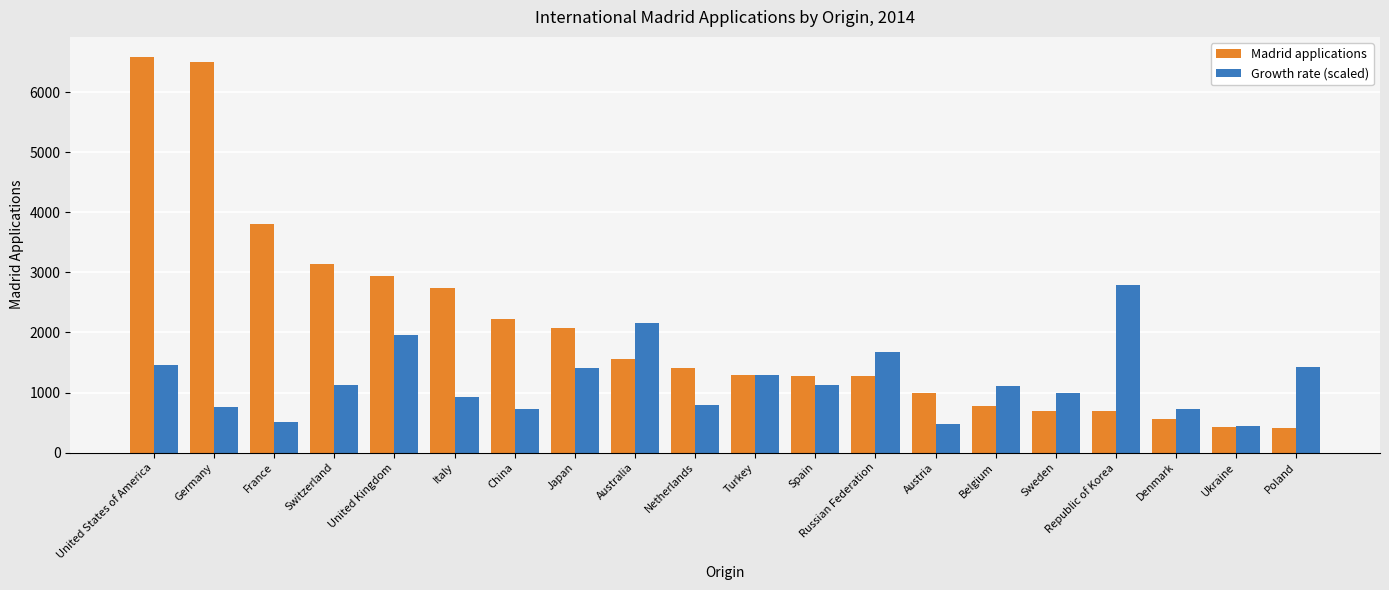

Where does the Growth rate (scaled) series first go above 1120?

United States of America